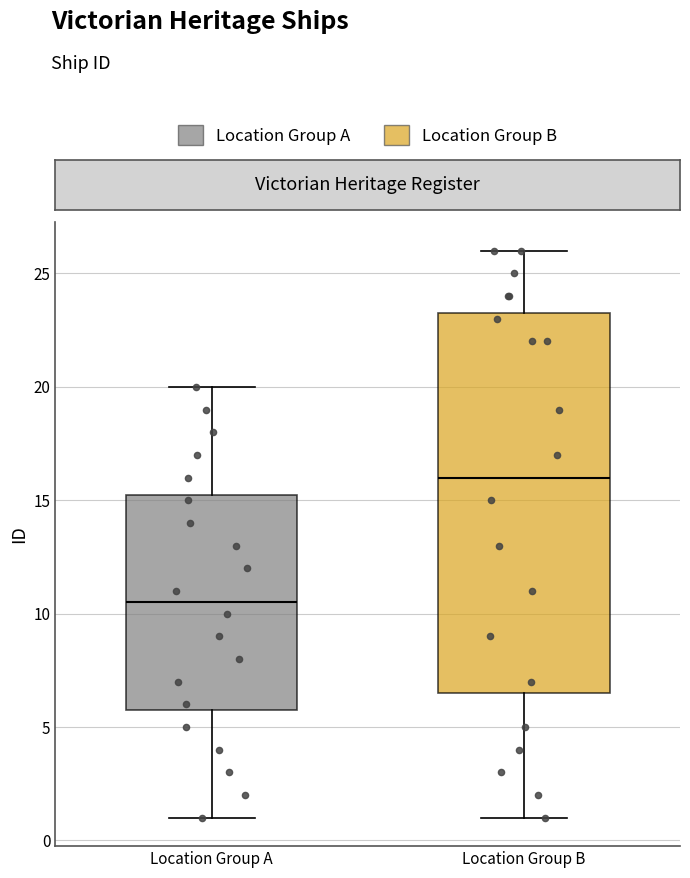

Where is the lower edge of the box for Location Group A on the y-axis? The values are not printed on the chart, so give them approximately, as read against the axis.

6.0